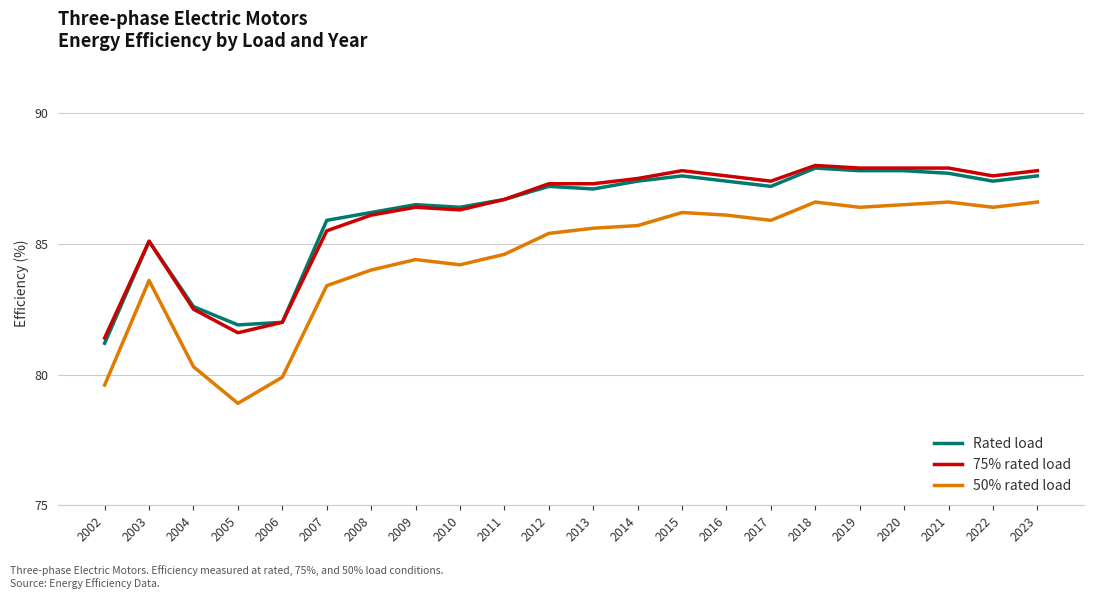

The value of 75% rated load at 2016 is 87.6. True or false?

True